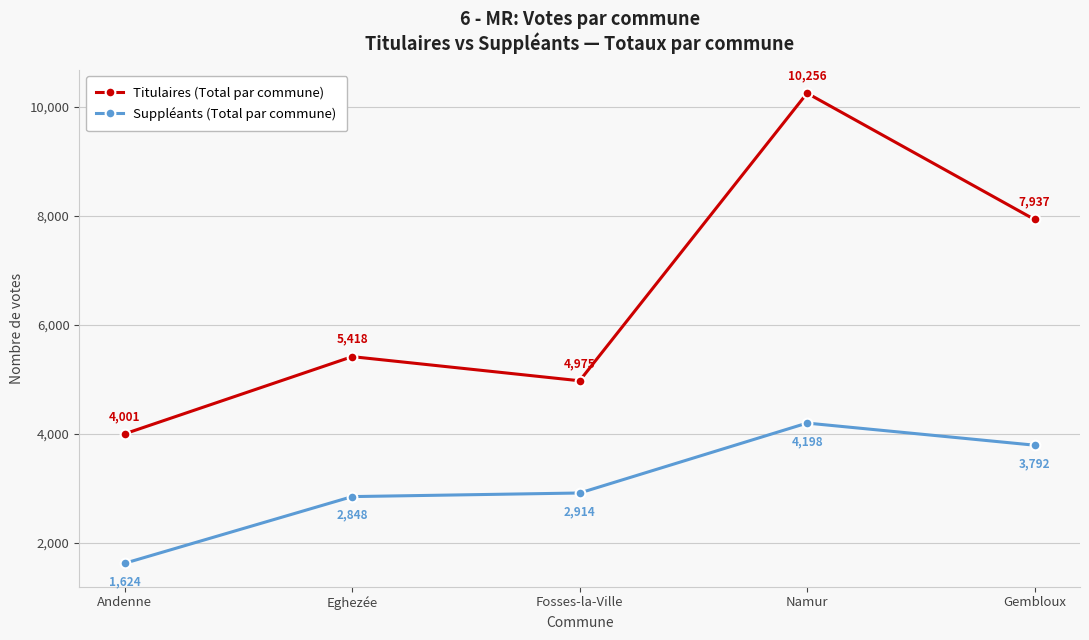

What are all the series names shown in the legend?

Titulaires (Total par commune), Suppléants (Total par commune)